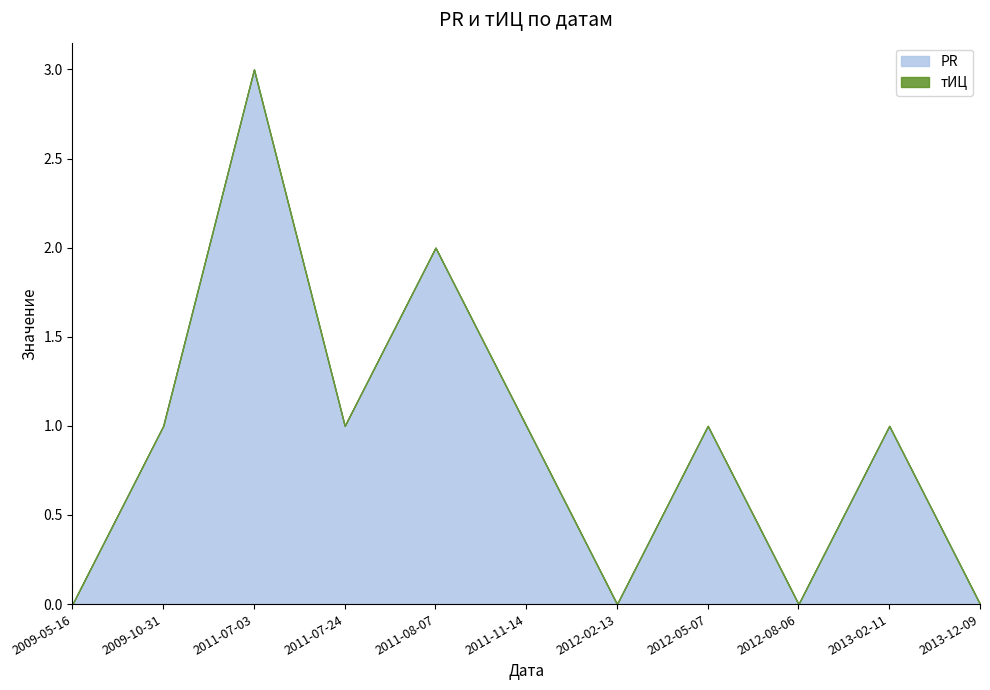

True or false: PR has a value of 3 at 2011-07-03.

True